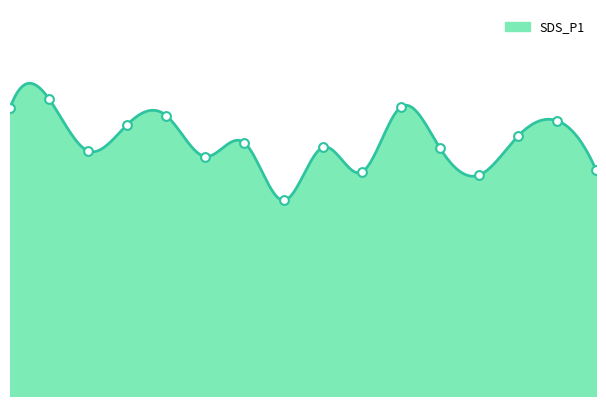

What is the change in value from 01:15 to 01:36?

-4.8